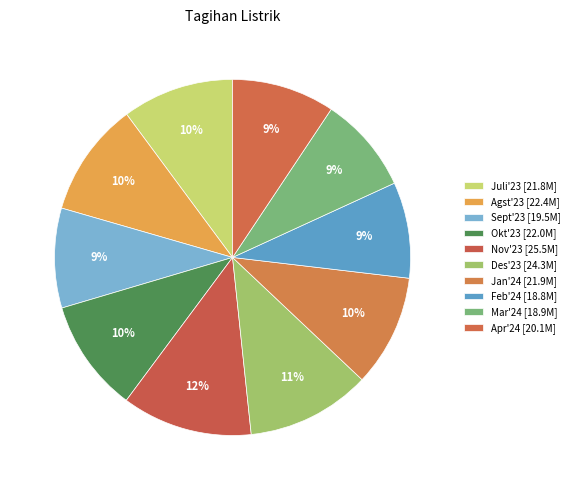

How many segments does this pie chart have?

10